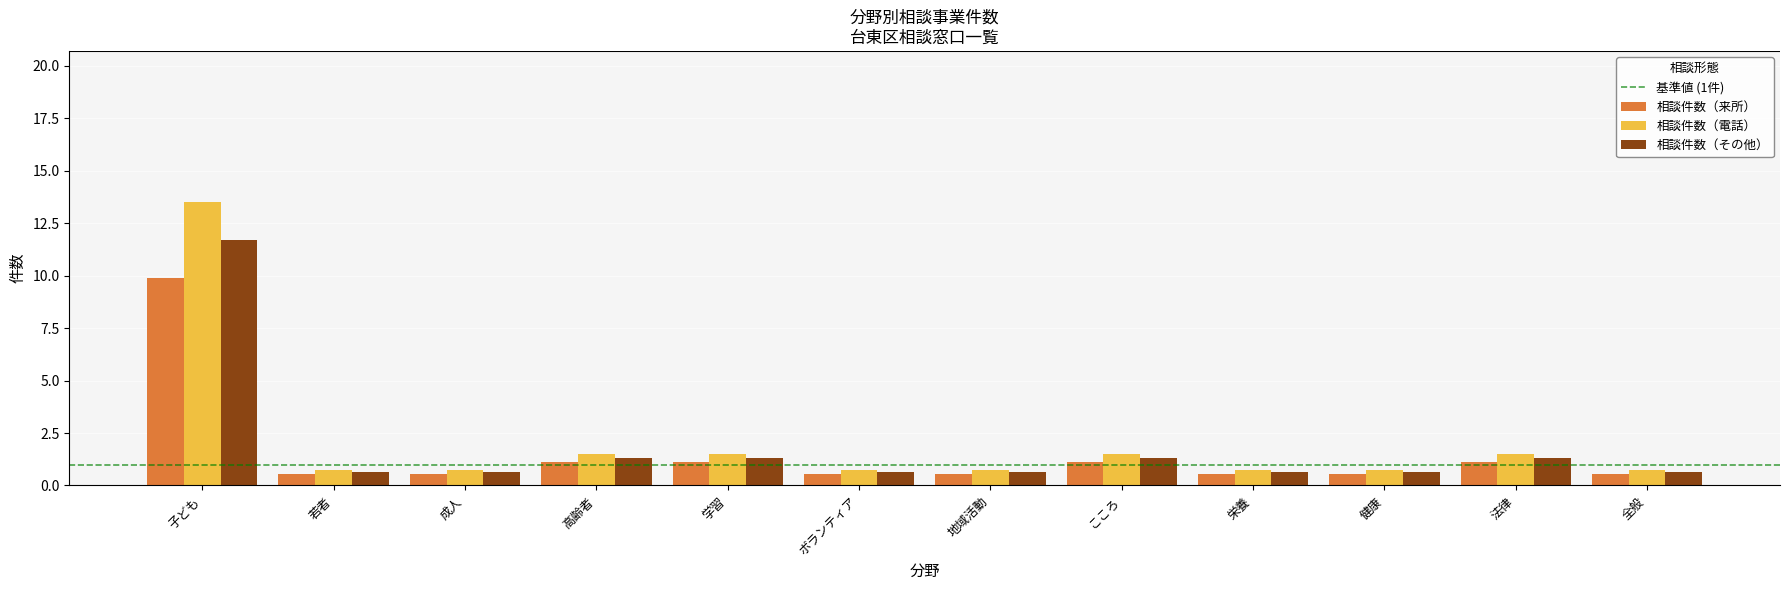

Rank the series by their maximum value, from highest to lowest.

相談件数（電話）, 相談件数（その他）, 相談件数（来所）